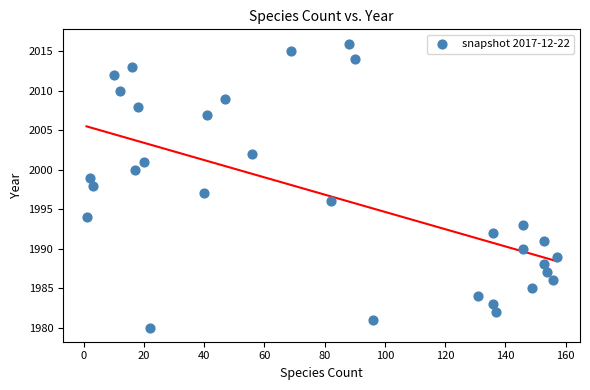

What is the range of Y values (max minus min)?

36